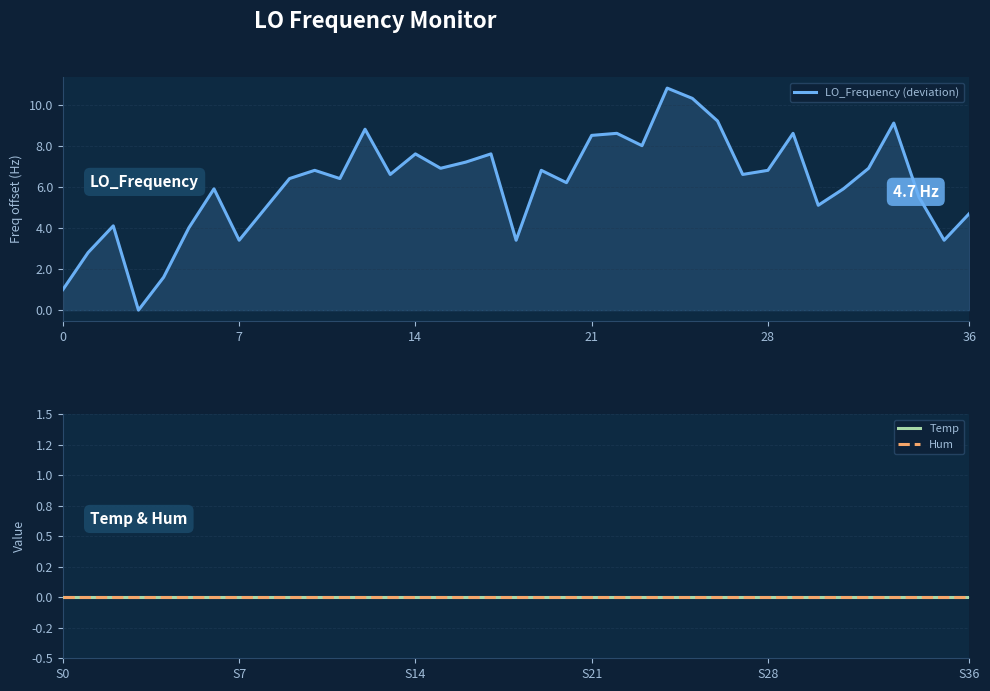

How many data points in LO_Frequency (deviation) are less than 6?

15